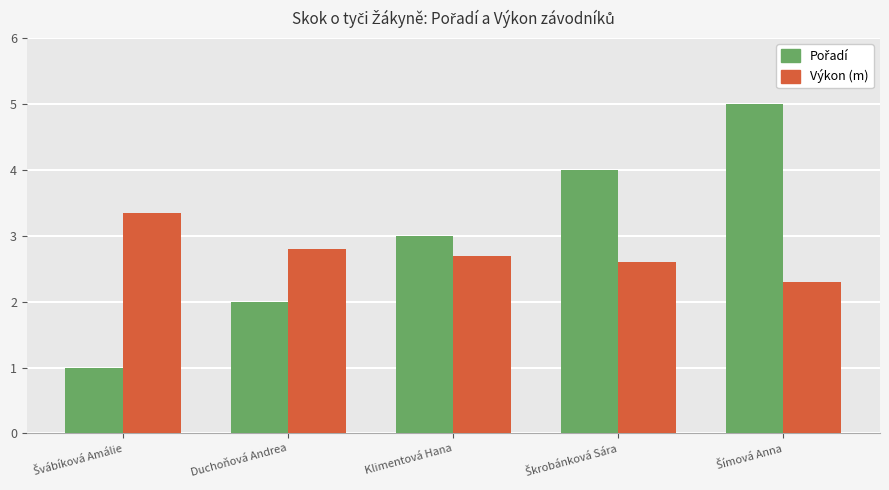

What is the greatest value displayed?

5.0